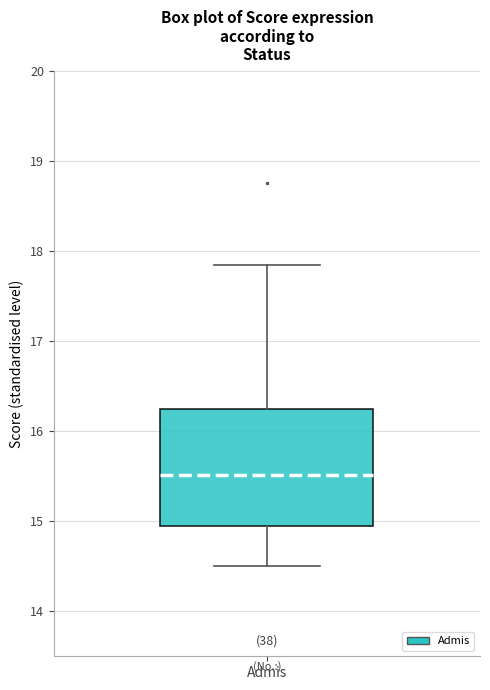

Read this box plot against the y-axis: the position of the median line, the range covered by the box, and the ends of both whiskers. The values are not printed on the chart, so give them approximately, as read against the axis.

median 15.5, box 14.9 to 16.3, whiskers 14.5 to 17.9